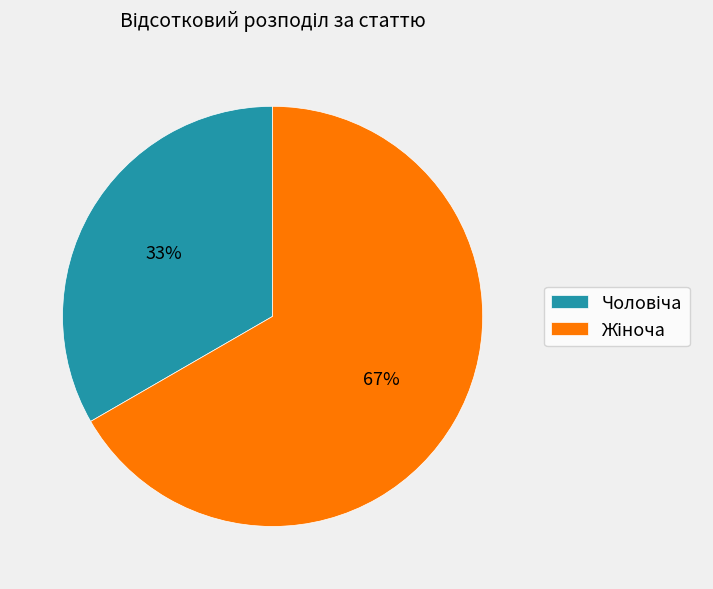

Is there any slice that represents more than half of the pie?

Yes